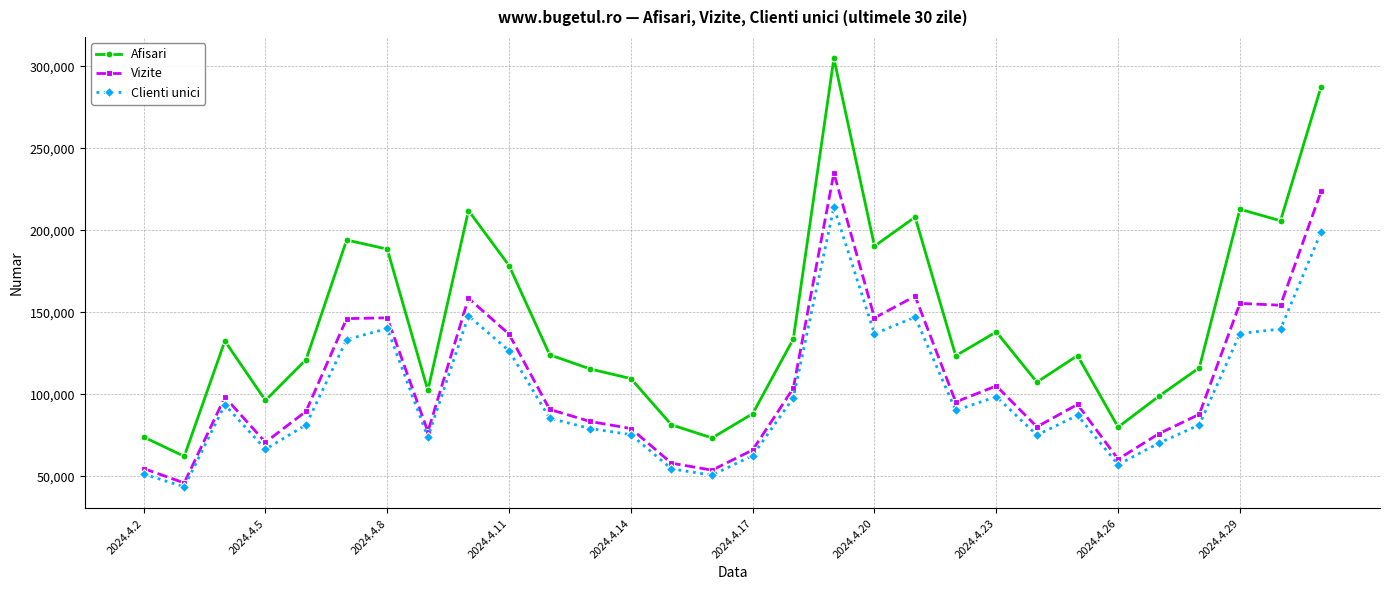

Which series has the largest total across all categories?

Afisari